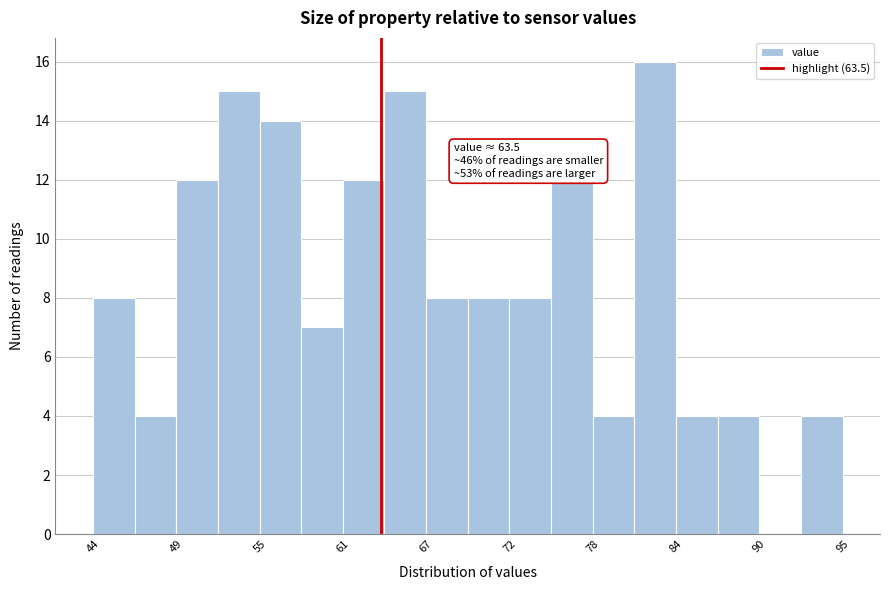

Around what value on the x-axis is the tallest bar? Give the approximate position of its centre, as read against the axis.

82